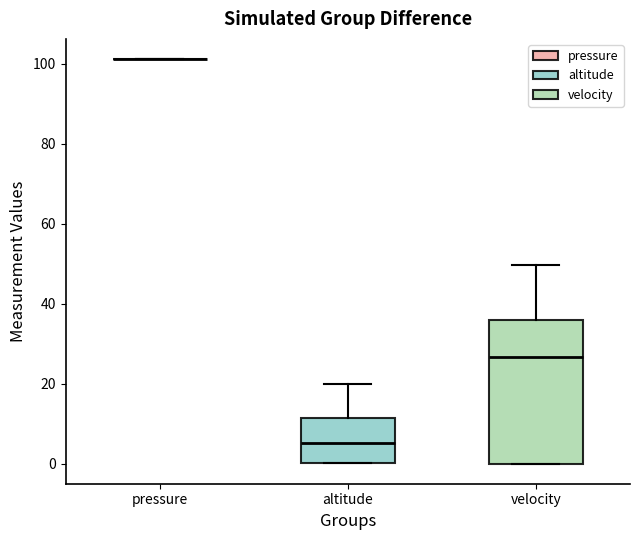

Reading left to right, transcribe this box plot: for each box, give where its median line is, the range the box spans, and where its two whiskers end, as read against the y-axis. The values are not printed on the chart, so give them approximately, as read against the axis.

pressure: box collapsed to a line at 102, whiskers 102 to 102
altitude: median 6, box 0 to 12, whiskers 0 to 20
velocity: median 26, box 0 to 36, whiskers 0 to 50